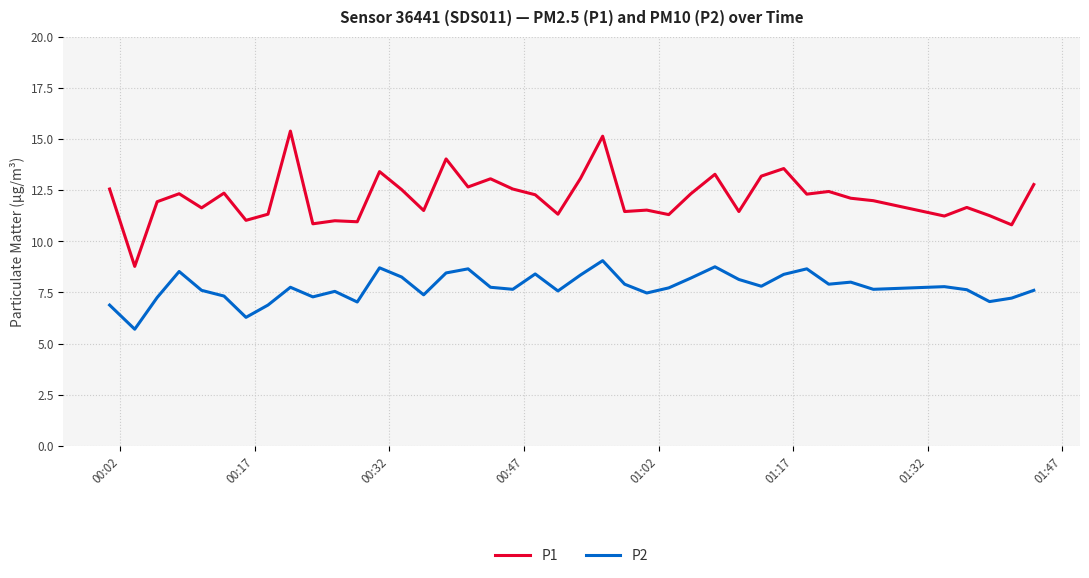

Which series has the largest range (max minus min)?

P1